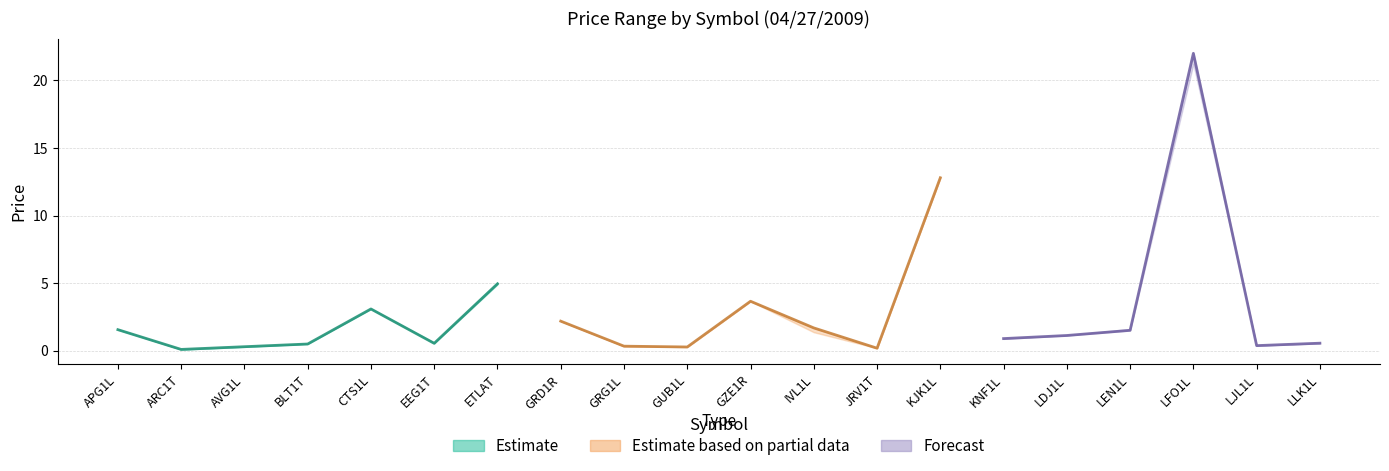

What position from the left is LFO1L?

18